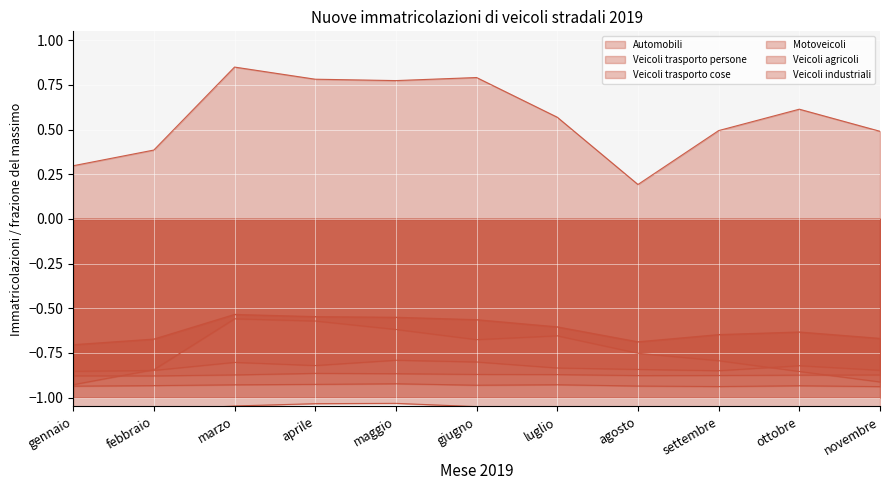

True or false: Veicoli agricoli and Veicoli trasporto persone intersect in this chart.

False